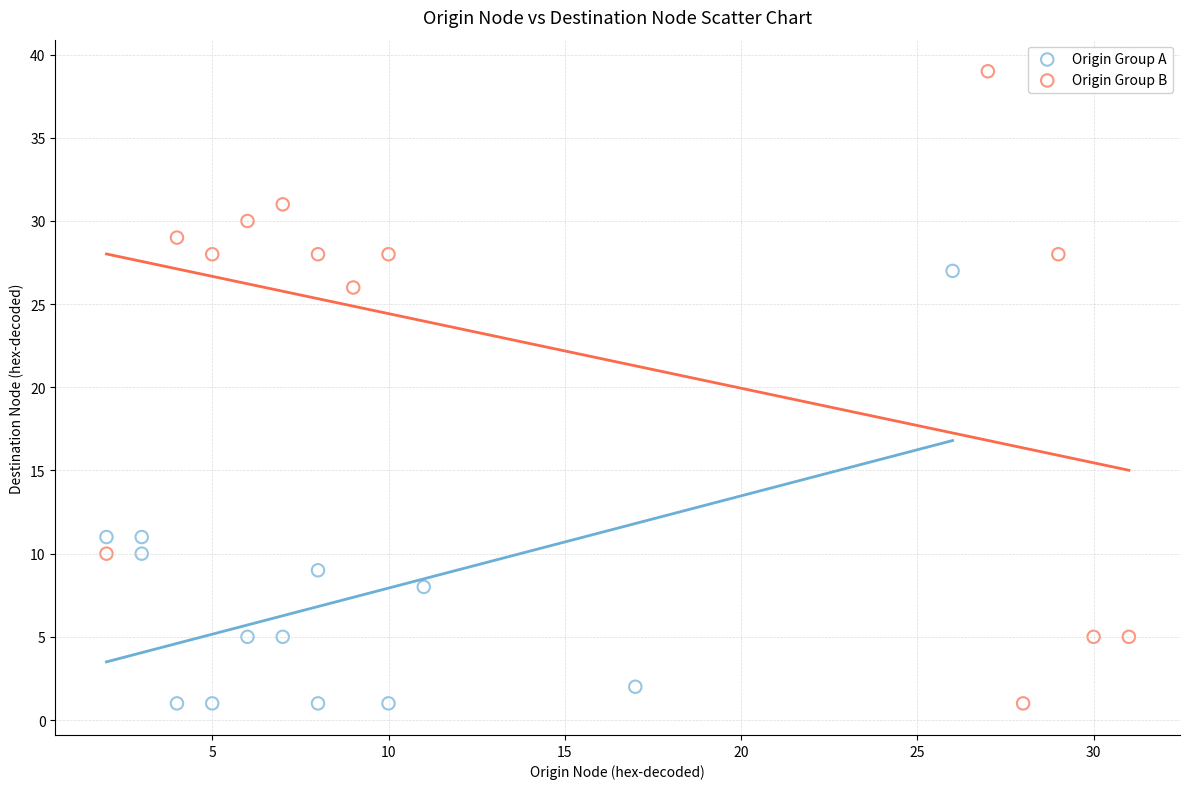

Which series contains the highest Y value?

Origin Group B